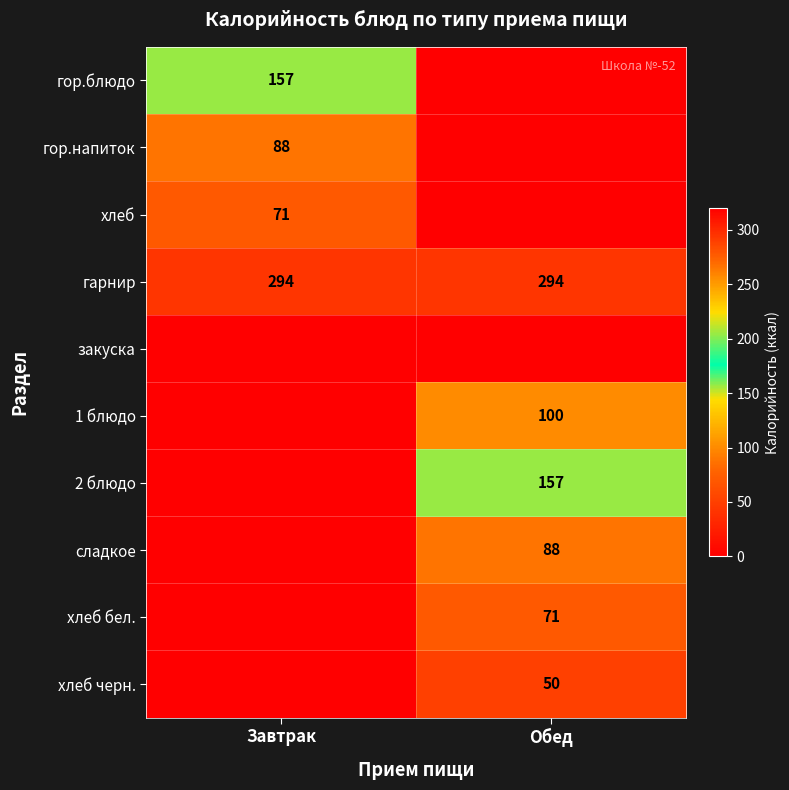

The сладкое series shows 88 at Обед. True or false?

True